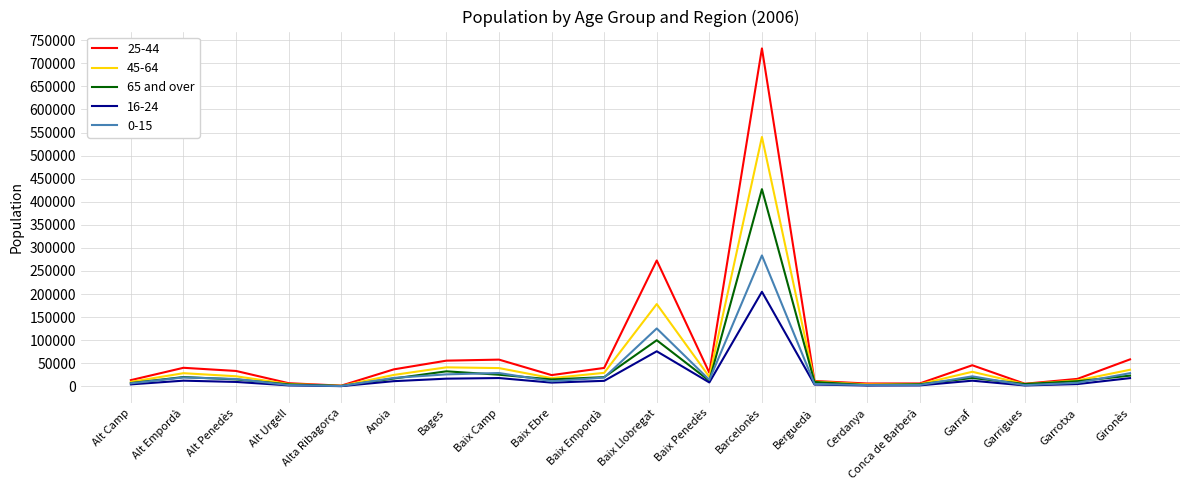

At which category is the sum across all series the highest?

Barcelonès